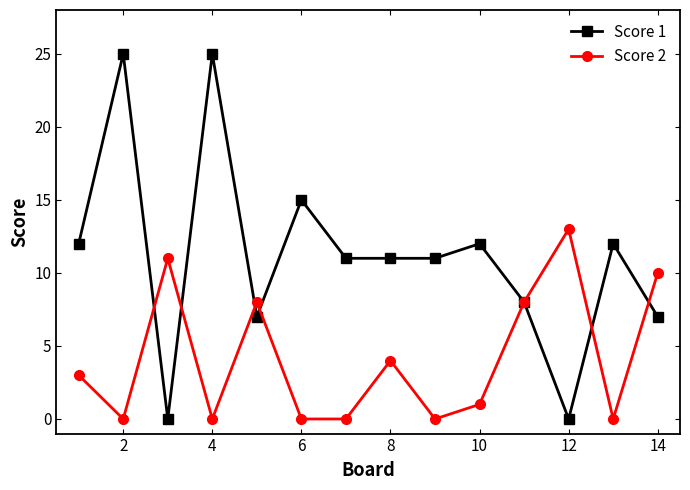

Count the number of data series in this chart.

2